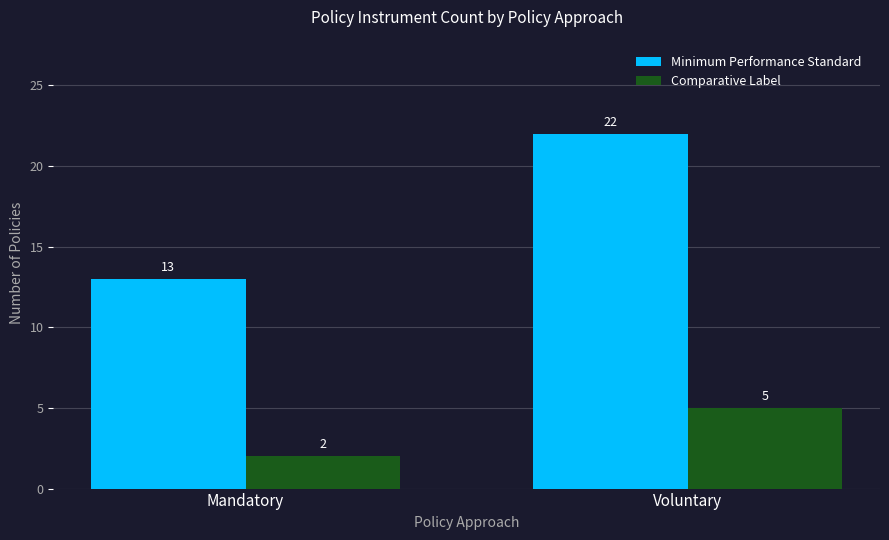

At which label is Comparative Label closest to 3?

Mandatory